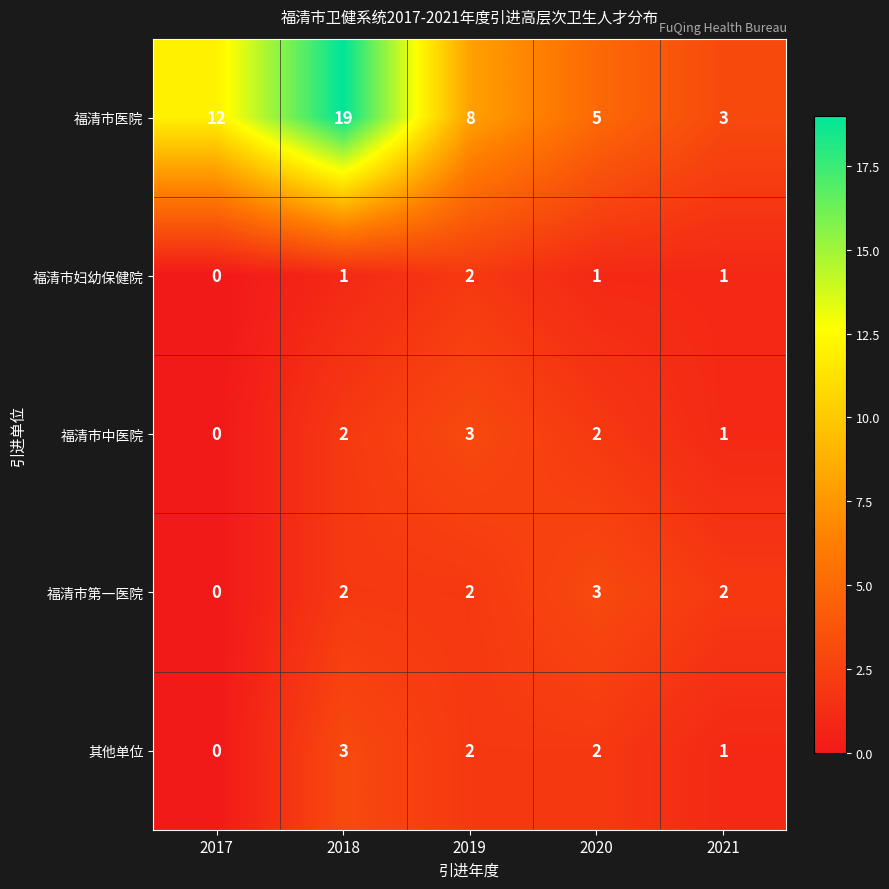

The 福清市妇幼保健院 series shows 0 at 2020. True or false?

False